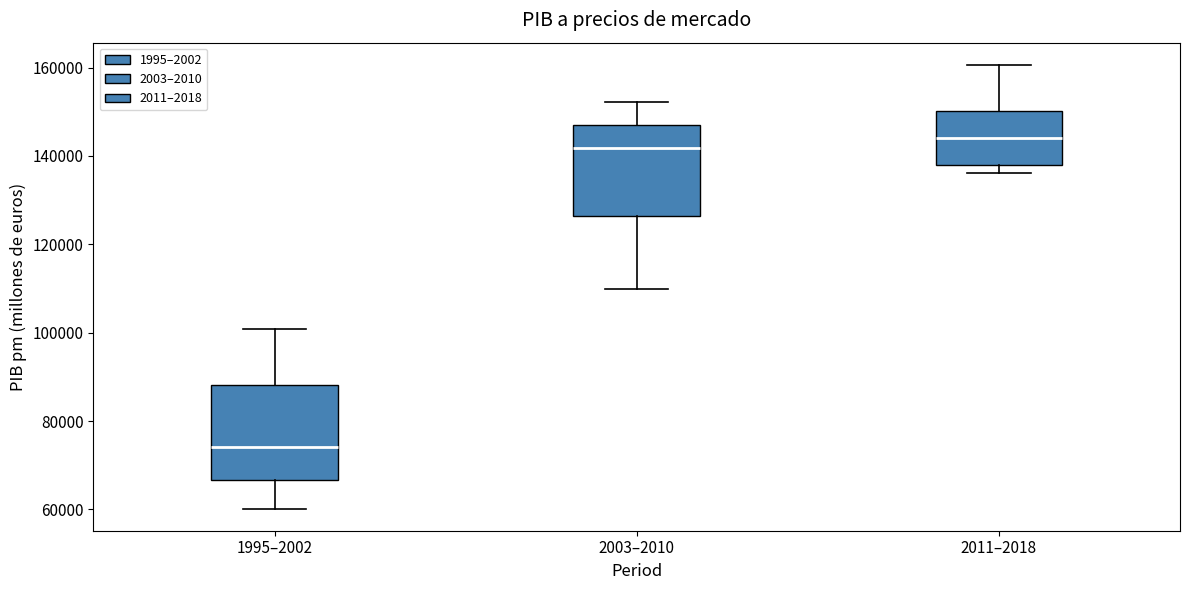

Which box has the highest median line?

2011–2018